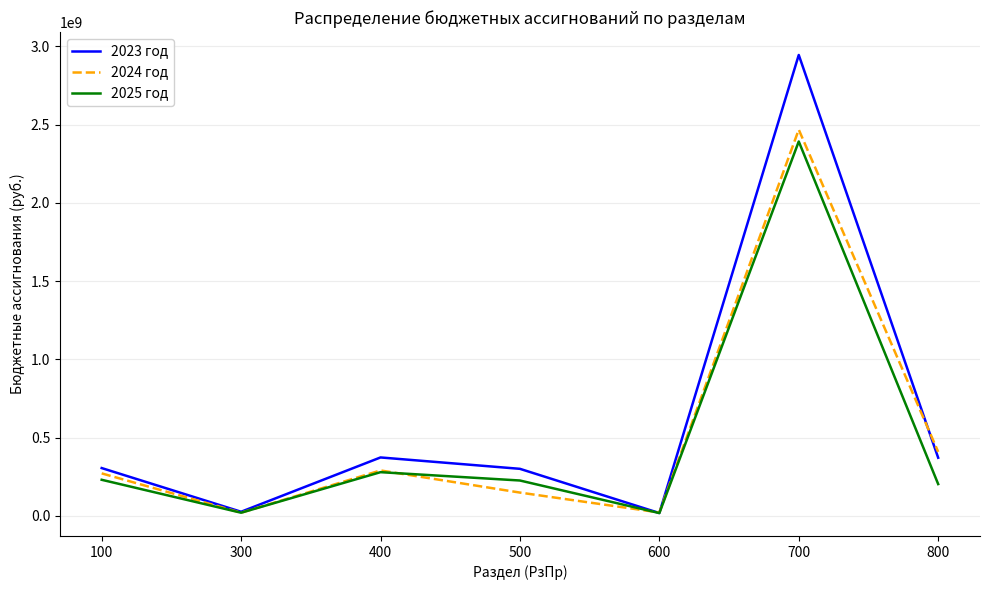

Which series has the widest spread of values?

2023 год